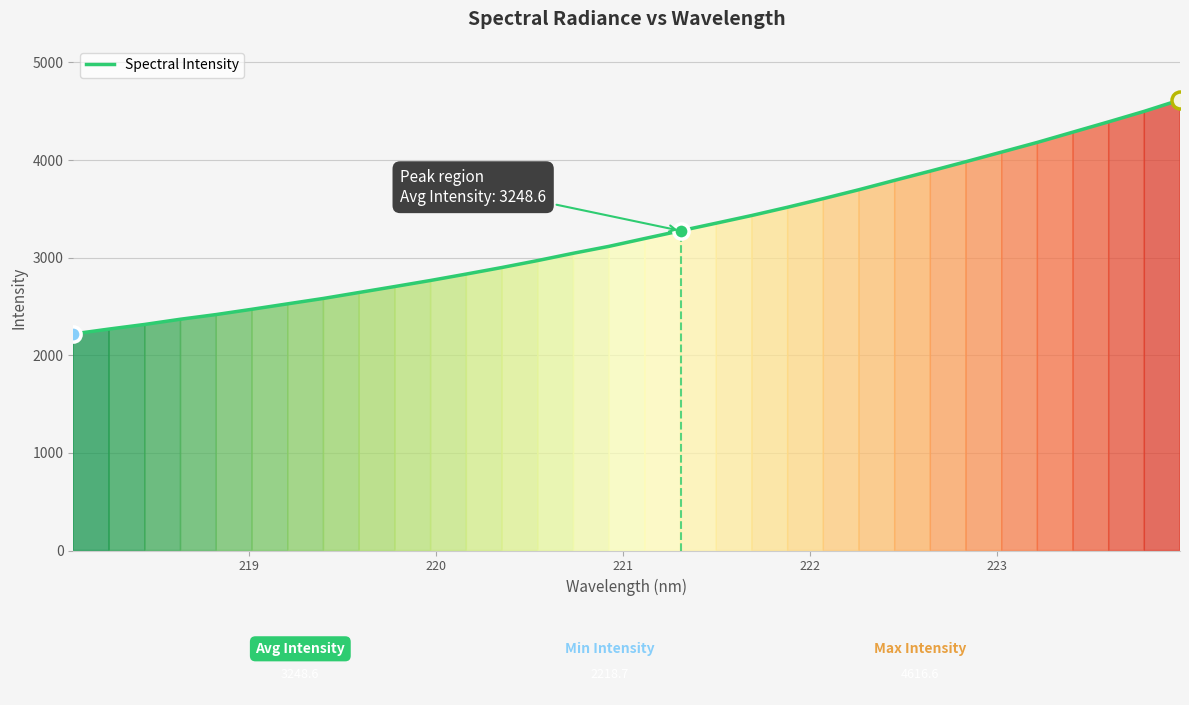

What is the difference between the maximum and minimum values?

2397.9